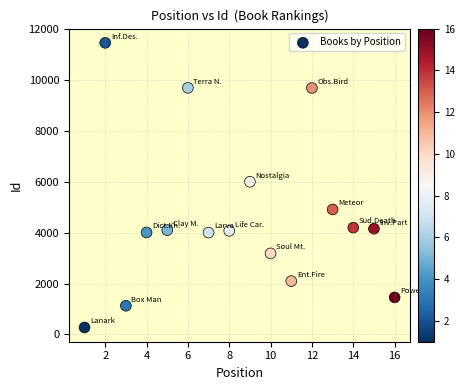

What Y value in the scatter plot is closest to 5870?

6004